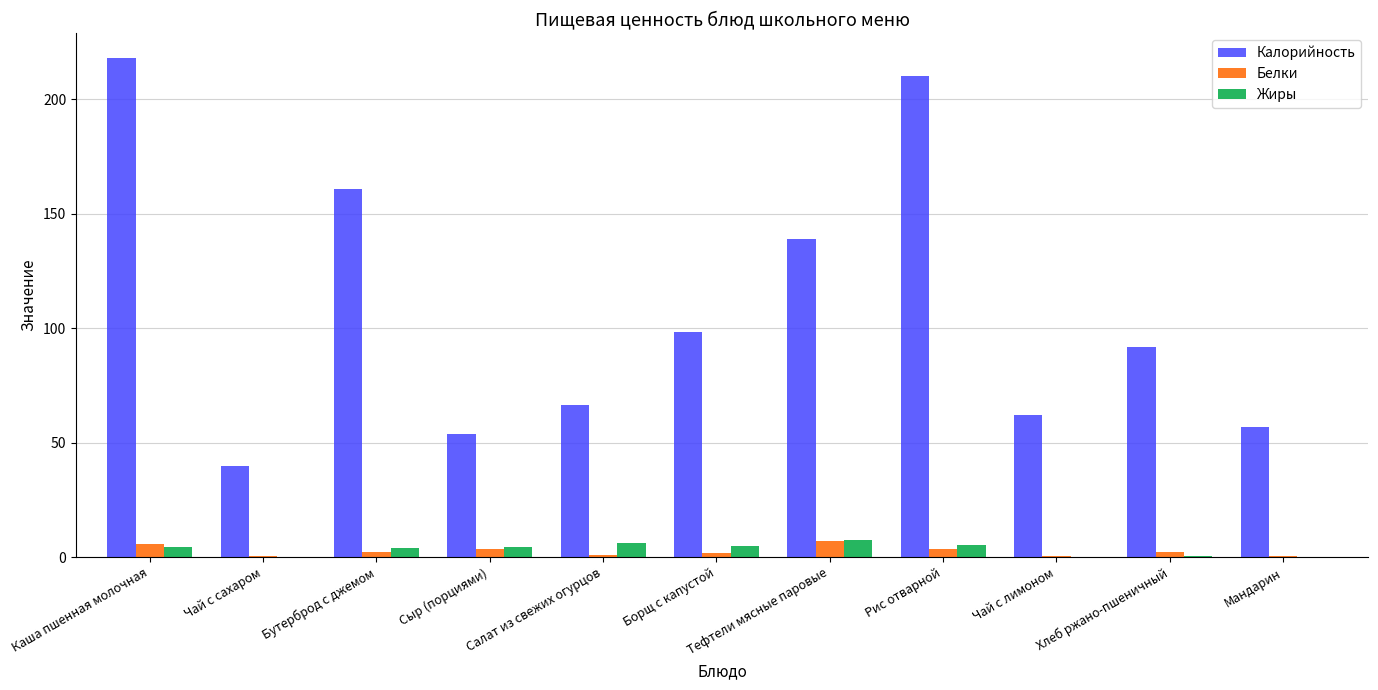

Which series has the largest total across all categories?

Калорийность